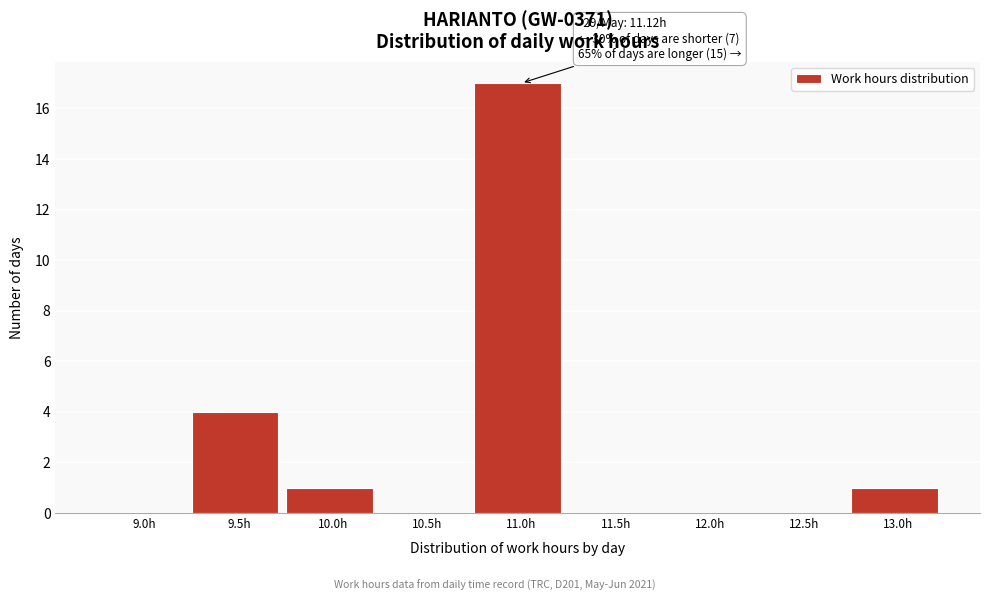

Reading left to right, list all the values displayed in this chart.

9.0h=0	9.5h=4	10.0h=1	10.5h=0	11.0h=17	11.5h=0	12.0h=0	12.5h=0	13.0h=1